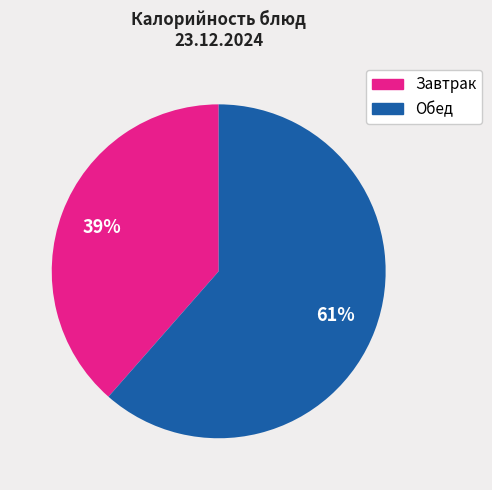

How many segments does this pie chart have?

2